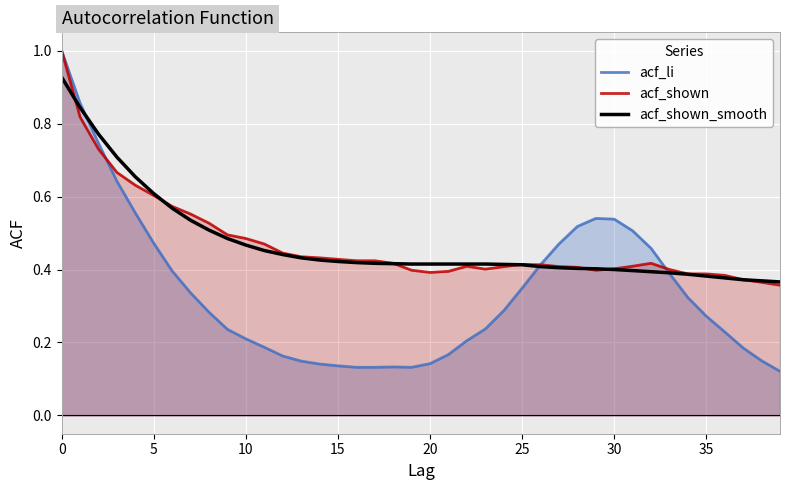

What is the highest value of the acf_li series?

1.0